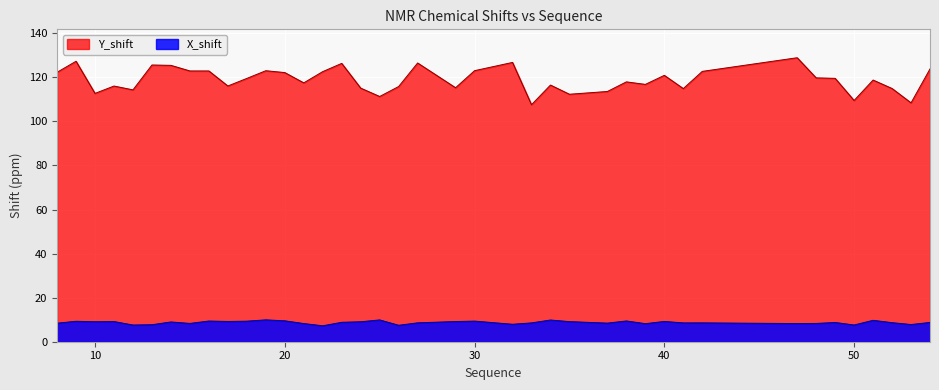

Which series has the widest spread of values?

Y_shift